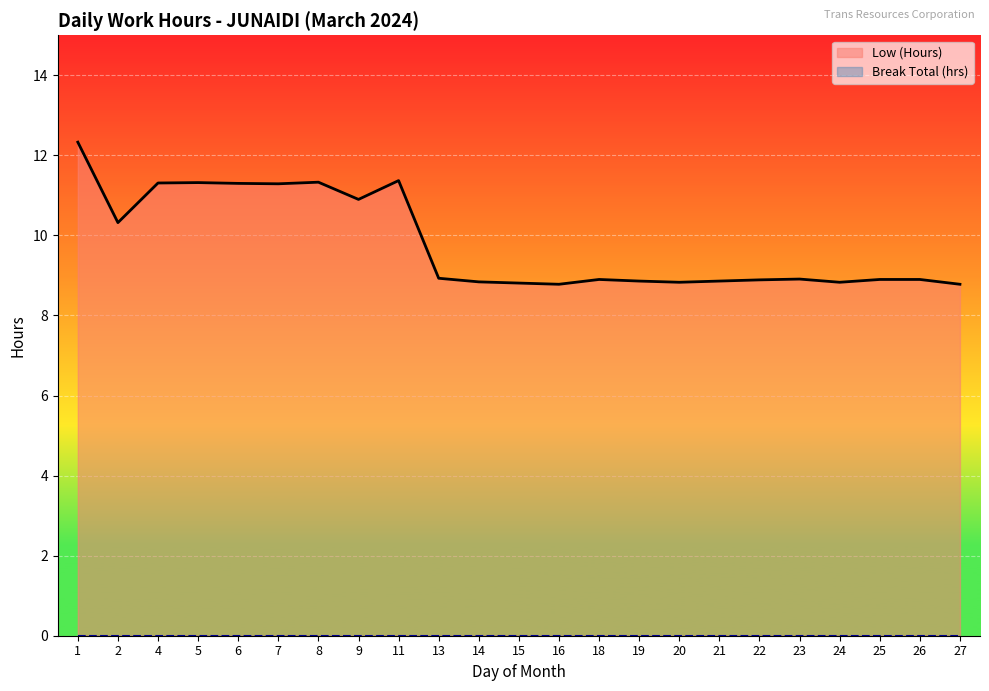

Reading left to right, what are all the values shown in this chart?

Low (Hours): 12.3	10.3	11.3	11.3	11.3	11.3	11.3	10.9	11.4	8.9	8.8	8.8	8.8	8.9	8.9	8.8	8.9	8.9	8.9	8.8	8.9	8.9	8.8
Break Total (hrs): 0.0	0.0	0.0	0.0	0.0	0.0	0.0	0.0	0.0	0.0	0.0	0.0	0.0	0.0	0.0	0.0	0.0	0.0	0.0	0.0	0.0	0.0	0.0